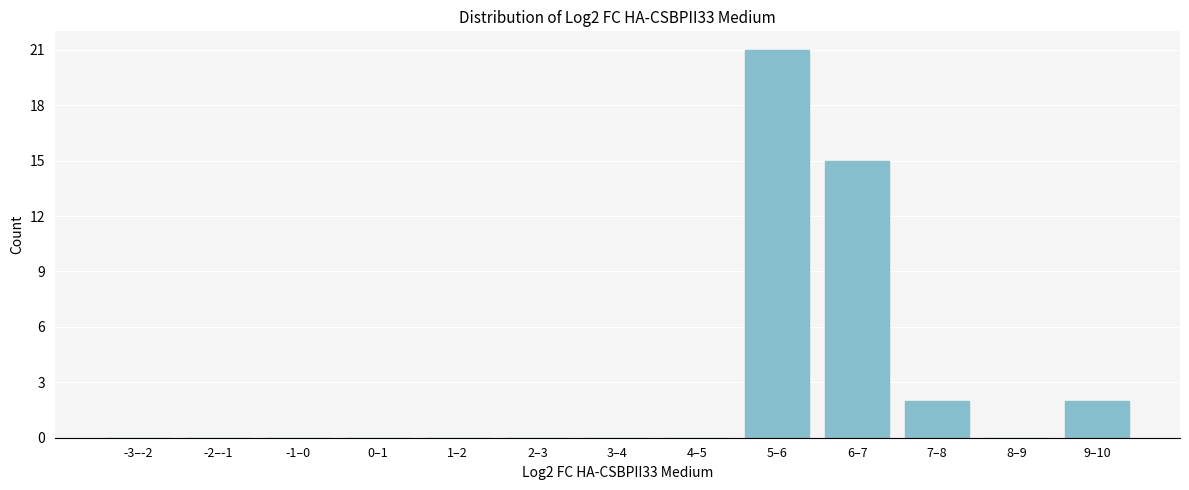

Reading right to left, transcribe all the data shown in this chart.

9–10=2	8–9=0	7–8=2	6–7=15	5–6=21	4–5=0	3–4=0	2–3=0	1–2=0	0–1=0	-1–0=0	-2–-1=0	-3–-2=0